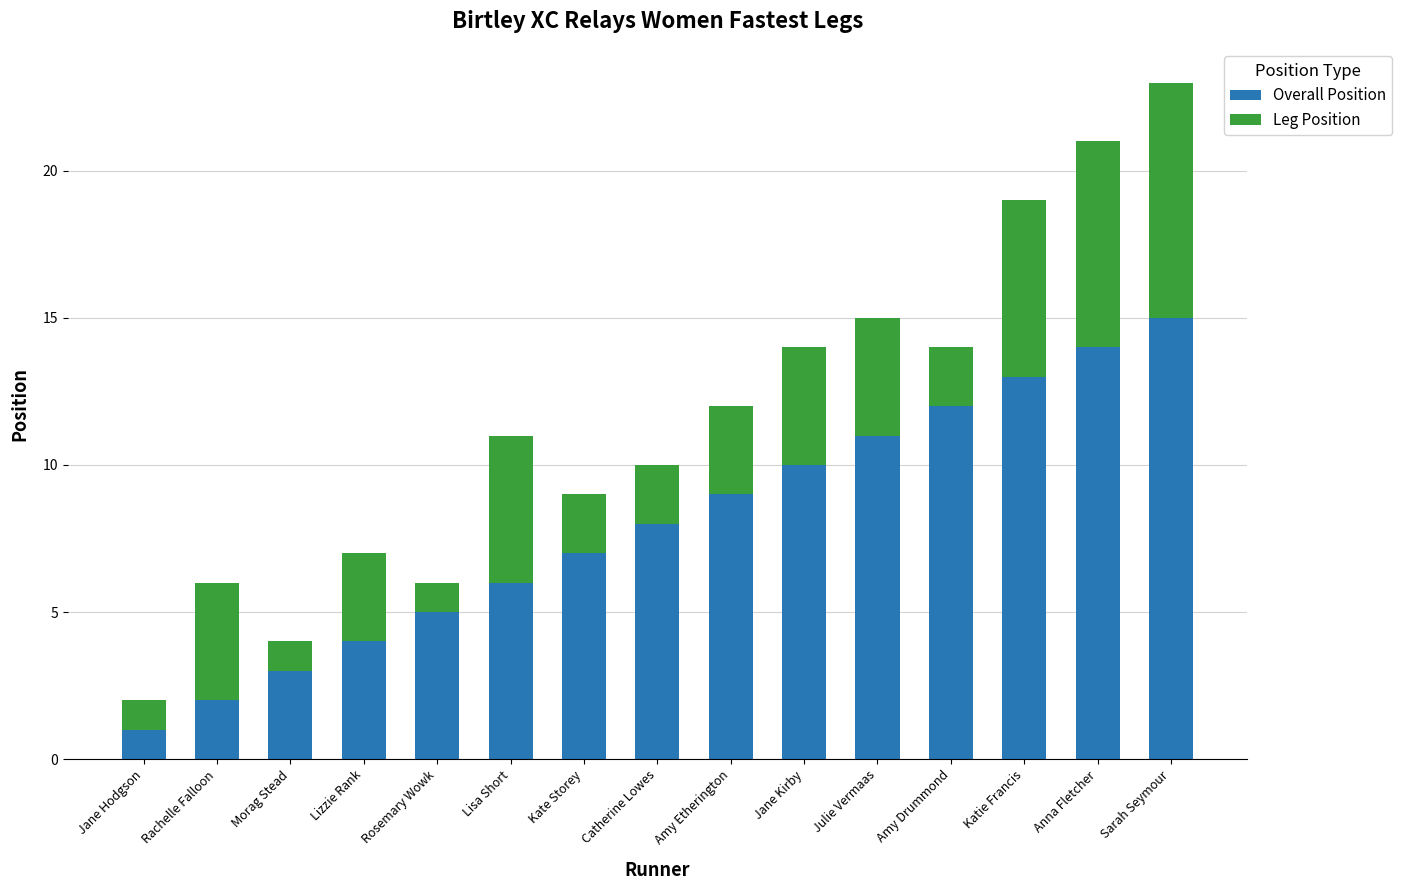

What is the sum of the Overall Position values at Amy Etherington and Amy Drummond?

21